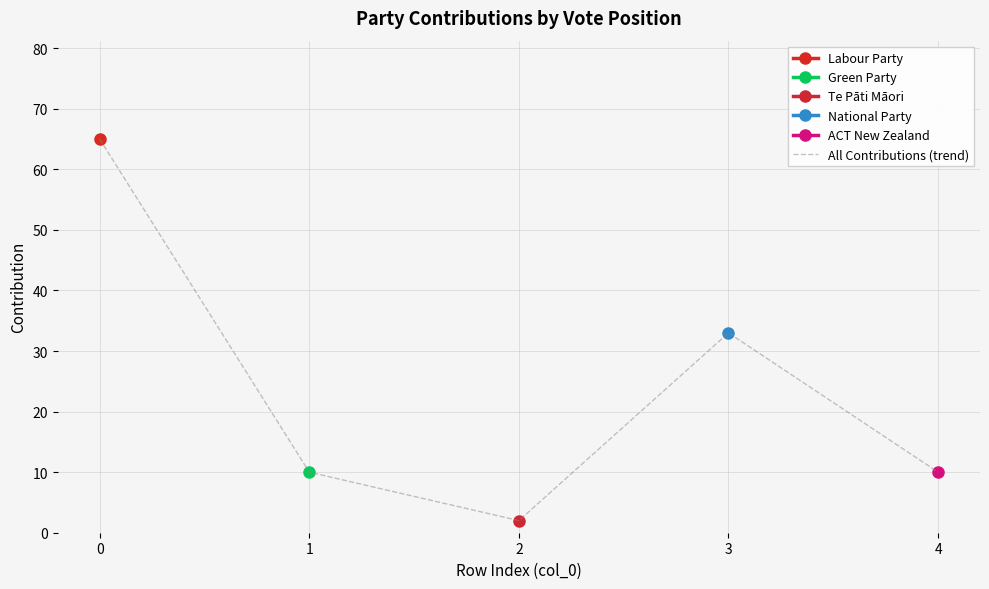

The value of All Contributions (trend) at 4 is 16. True or false?

False